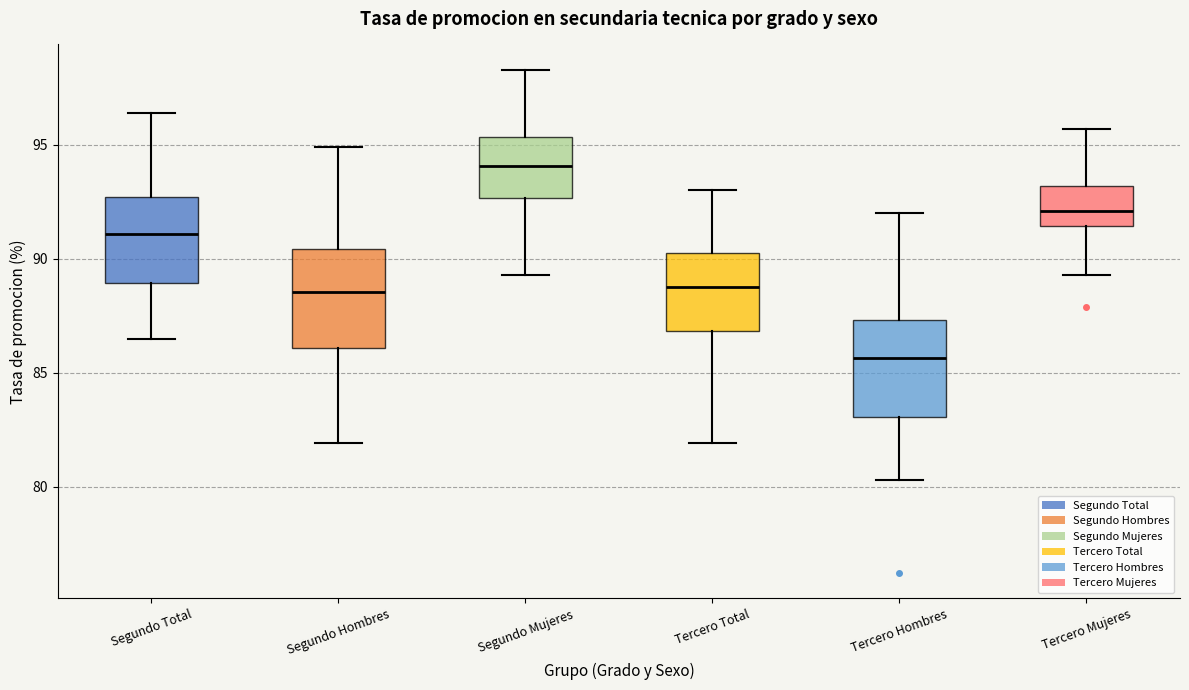

Where does the median line of the box for Tercero Total sit on the y-axis? The values are not printed on the chart, so give them approximately, as read against the axis.

89.0